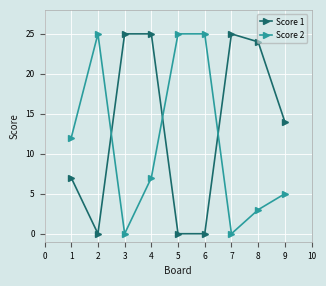

The Score 2 series shows 43 at 2. True or false?

False